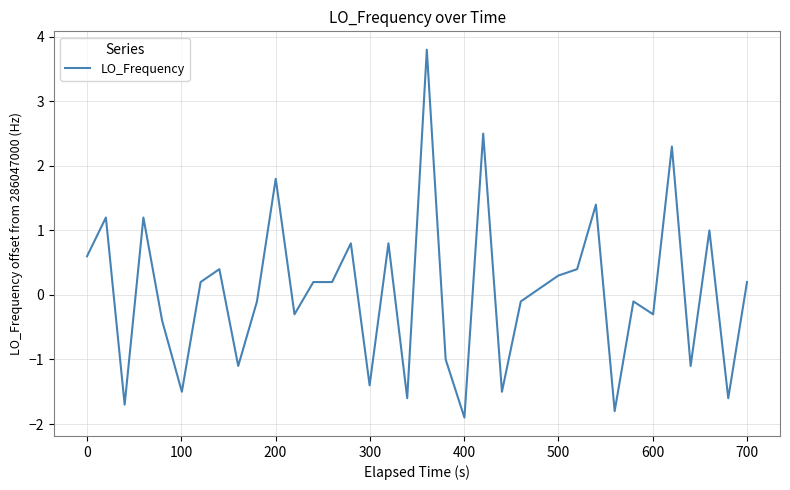

What is the smallest value displayed?

-1.9